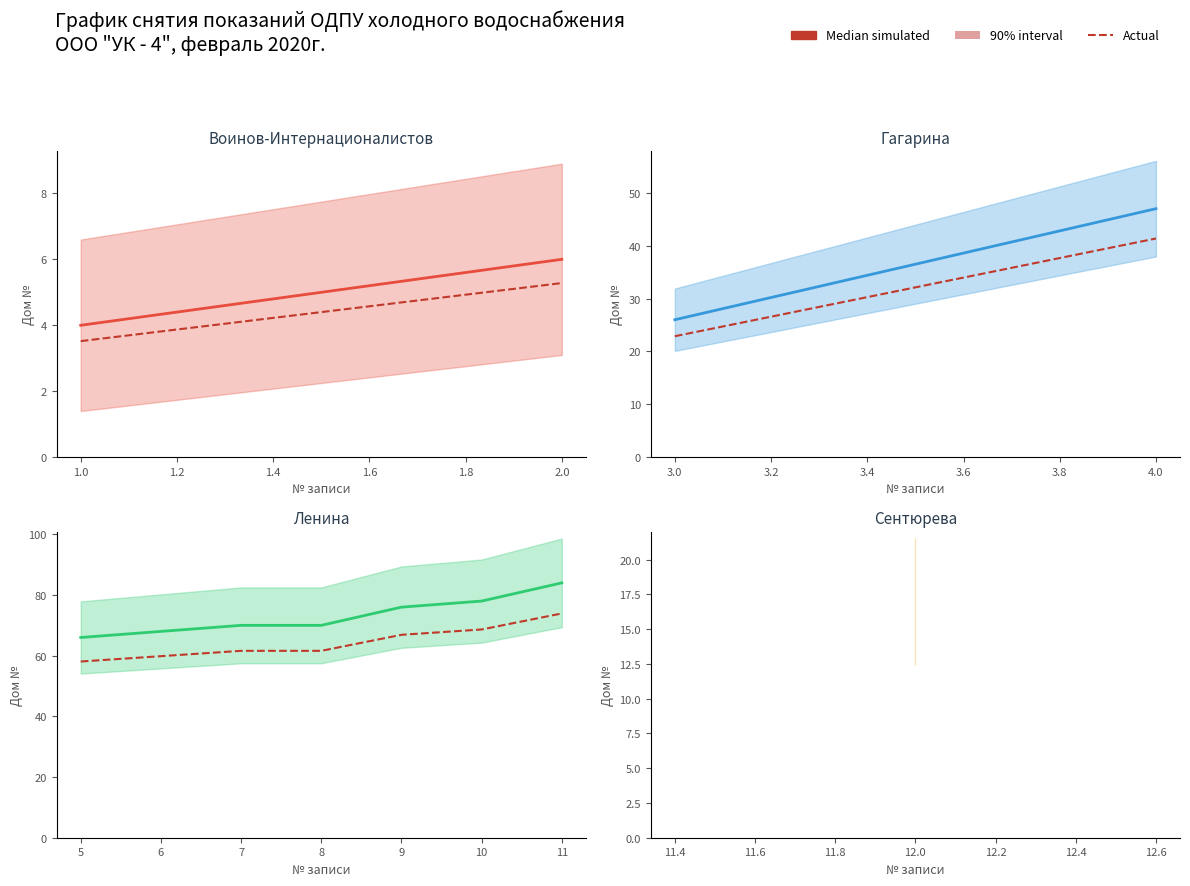

What is the difference between the maximum and second lowest values in the Actual series?

14.1